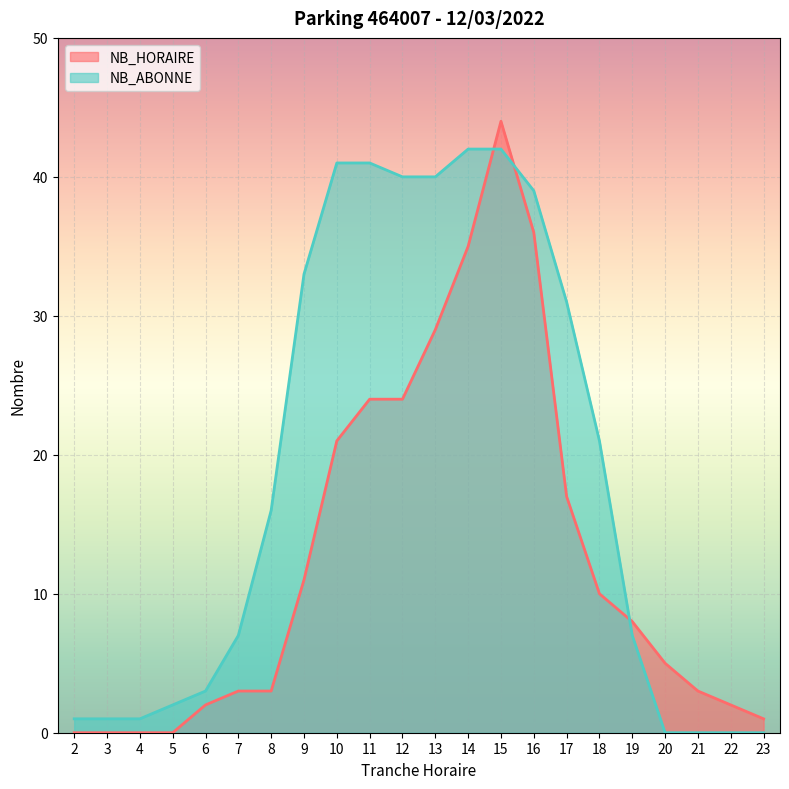

Rank the series at 15 from lowest to highest value.

NB_ABONNE, NB_HORAIRE